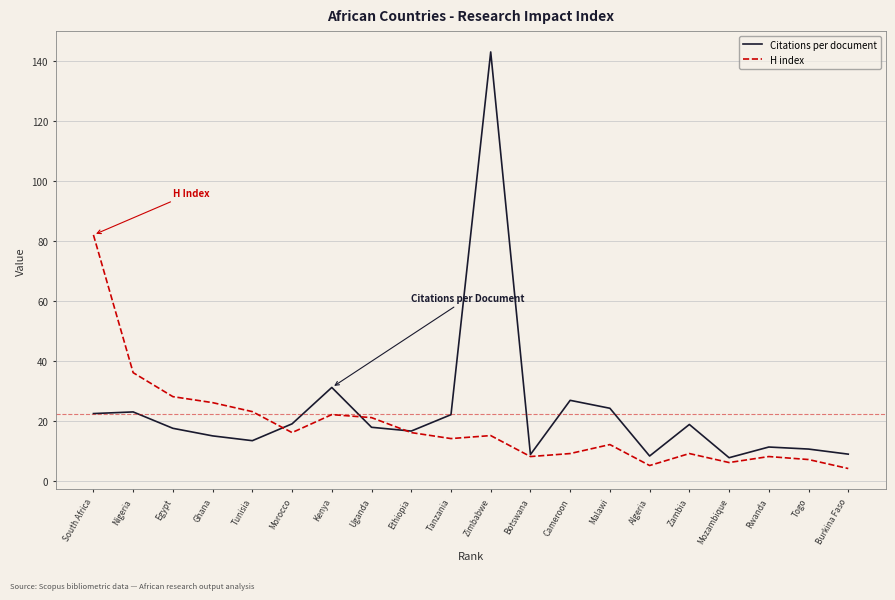

What are all the series names shown in the legend?

Citations per document, H index